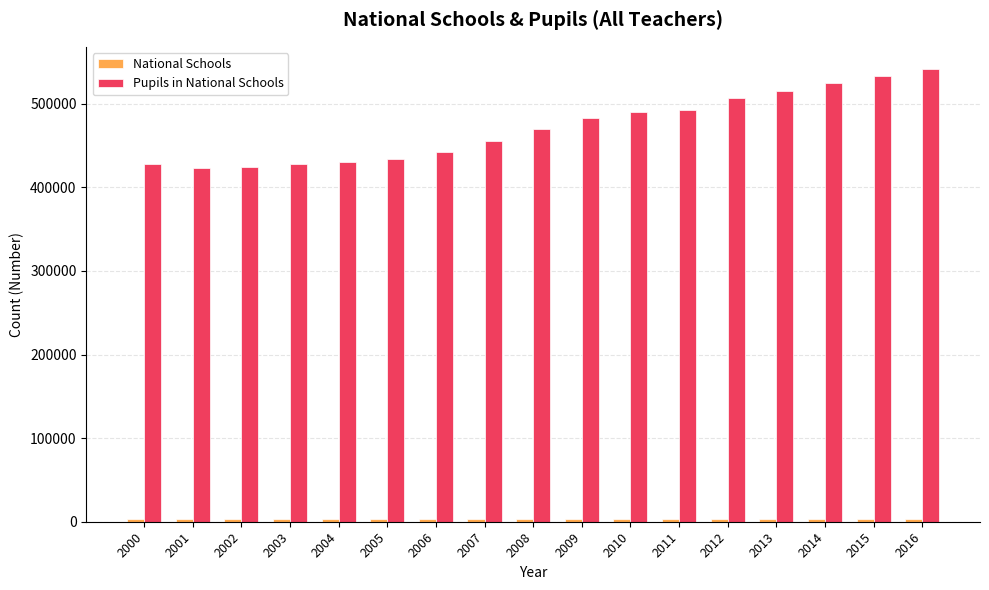

At how many categories does at least one series exceed 82480?

17